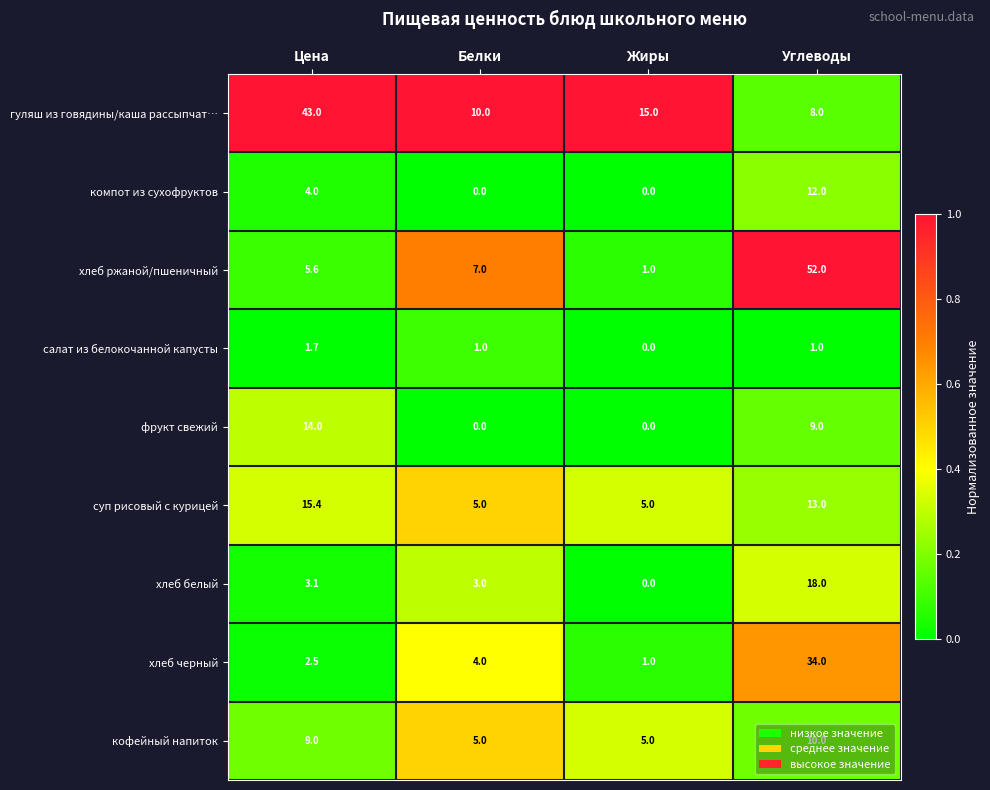

What is the total value across all series at Жиры?

27.0